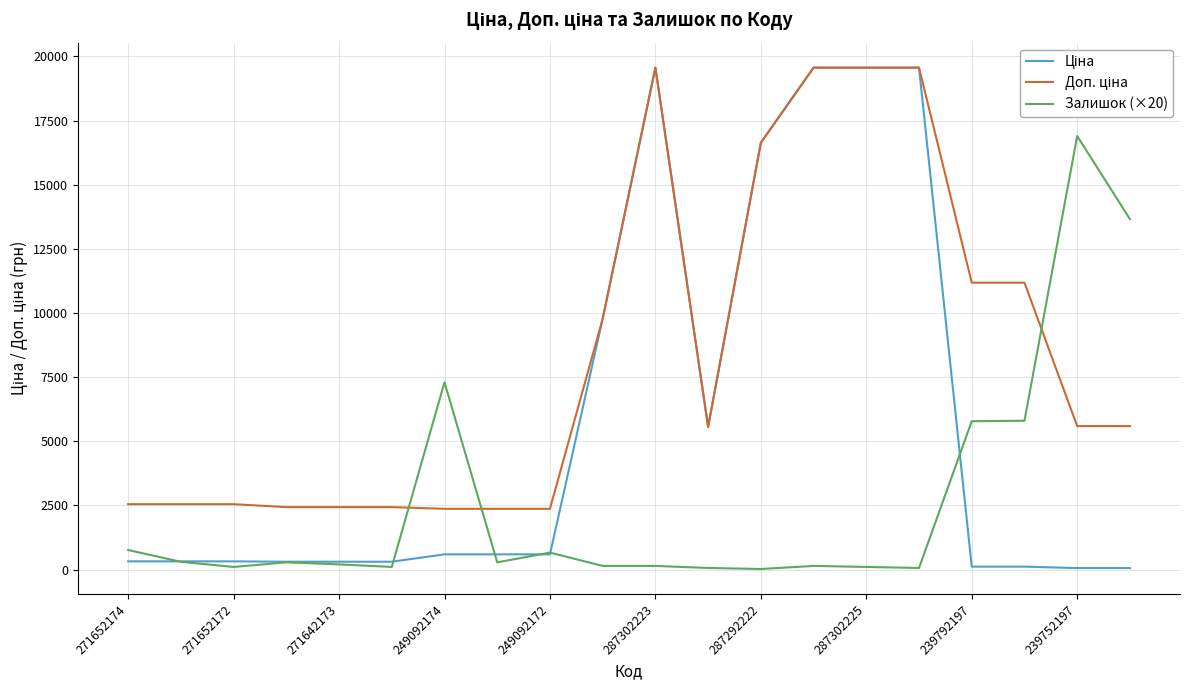

What is the maximum value shown in the chart?

19564.9